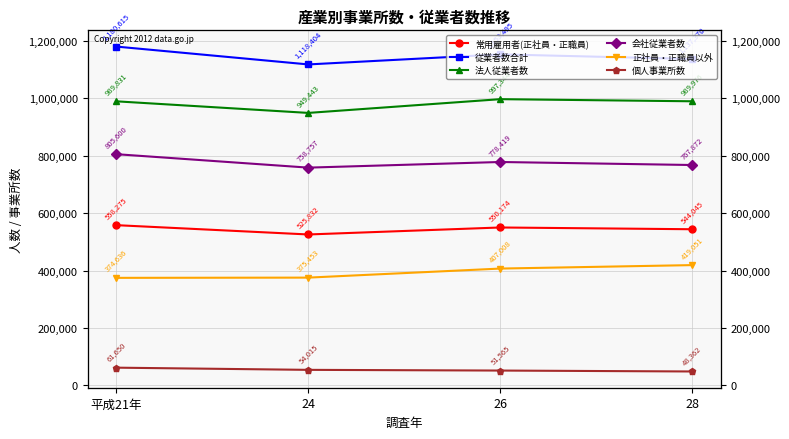

What is the value of the 法人従業者数 point at the 1st from the left?

989831